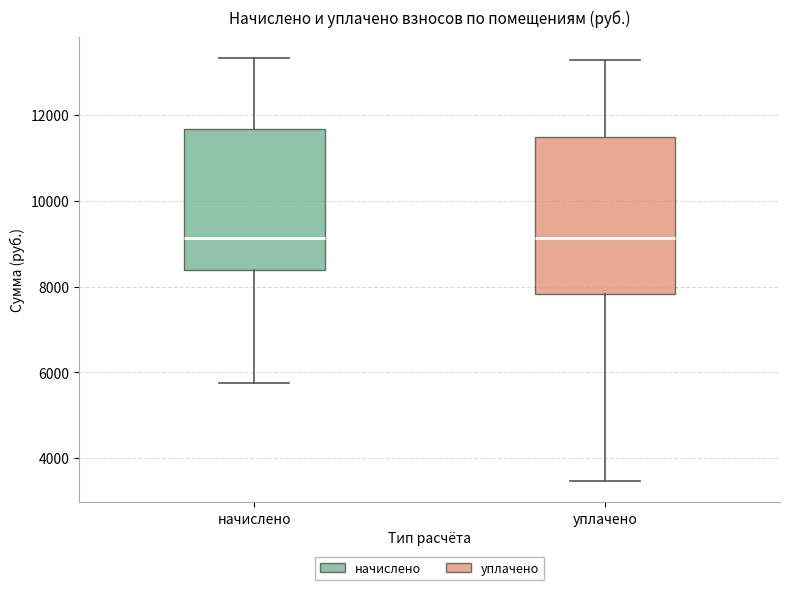

Where does the lower whisker of the box for начислено end on the y-axis? The values are not printed on the chart, so give them approximately, as read against the axis.

5800